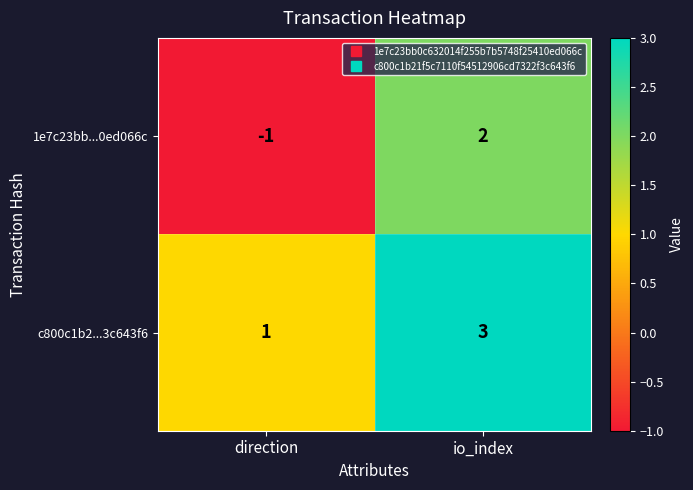

At which category is the sum across all series the highest?

io_index